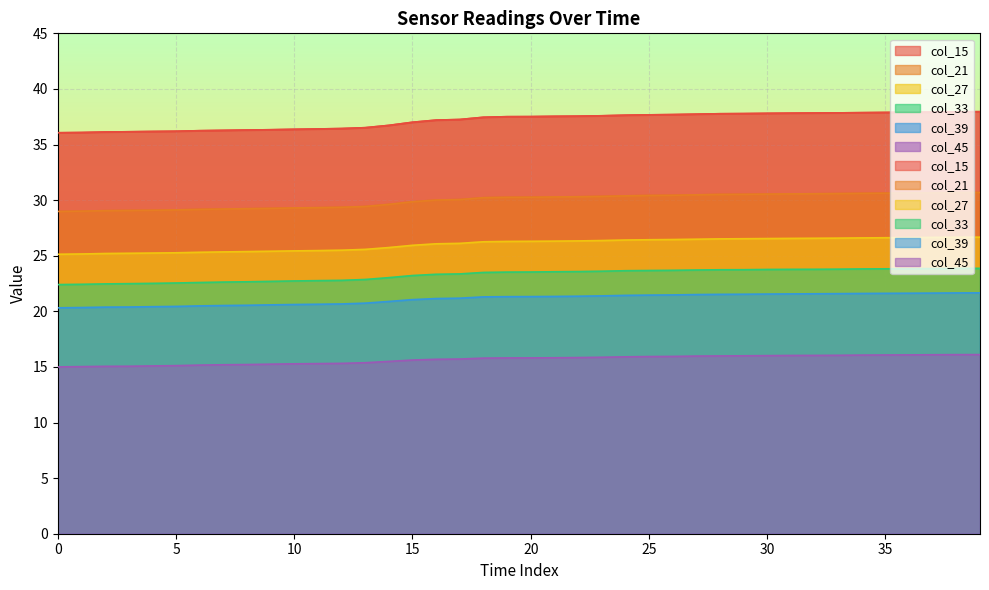

Reading left to right, list all the values displayed in this chart.

col_15: 36.1	36.1	36.1	36.1	36.2	36.2	36.2	36.3	36.3	36.3	36.4	36.4	36.4	36.5	36.7	37.0	37.2	37.3	37.5	37.5	37.5	37.5	37.6	37.6	37.6	37.7	37.7	37.7	37.8	37.8	37.8	37.8	37.8	37.8	37.9	37.9	37.9	37.9	37.9	38.0
col_21: 29.0	29.0	29.1	29.1	29.1	29.1	29.2	29.2	29.2	29.3	29.3	29.3	29.4	29.4	29.6	29.9	30.0	30.1	30.2	30.3	30.3	30.3	30.3	30.3	30.4	30.4	30.4	30.5	30.5	30.5	30.5	30.6	30.6	30.6	30.6	30.6	30.6	30.7	30.7	30.7
col_27: 25.1	25.2	25.2	25.2	25.2	25.3	25.3	25.3	25.4	25.4	25.4	25.5	25.5	25.6	25.7	25.9	26.1	26.1	26.3	26.3	26.3	26.3	26.3	26.4	26.4	26.4	26.5	26.5	26.5	26.5	26.5	26.6	26.6	26.6	26.6	26.6	26.6	26.6	26.7	26.7
col_33: 22.4	22.4	22.5	22.5	22.5	22.5	22.6	22.6	22.7	22.7	22.7	22.8	22.8	22.9	23.0	23.2	23.3	23.4	23.5	23.5	23.5	23.6	23.6	23.6	23.7	23.7	23.7	23.7	23.7	23.7	23.8	23.8	23.8	23.8	23.8	23.8	23.8	23.8	23.9	23.9
col_39: 20.3	20.3	20.4	20.4	20.4	20.4	20.5	20.5	20.5	20.6	20.6	20.6	20.7	20.7	20.9	21.1	21.1	21.2	21.3	21.3	21.3	21.3	21.4	21.4	21.4	21.5	21.5	21.5	21.5	21.5	21.6	21.6	21.6	21.6	21.6	21.6	21.6	21.6	21.7	21.7
col_45: 15.0	15.0	15.1	15.1	15.1	15.1	15.2	15.2	15.2	15.2	15.3	15.3	15.3	15.4	15.5	15.6	15.7	15.7	15.8	15.8	15.8	15.8	15.8	15.9	15.9	15.9	15.9	16.0	16.0	16.0	16.0	16.0	16.0	16.0	16.1	16.1	16.1	16.1	16.1	16.1